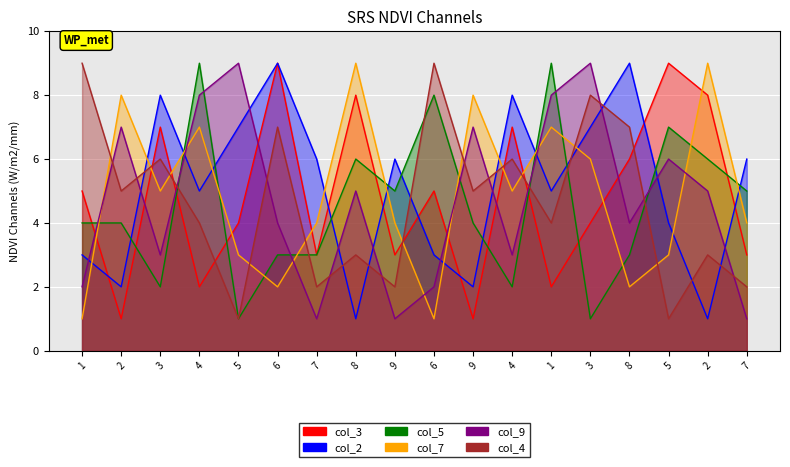

Which has a higher value, 9 or 3?

3